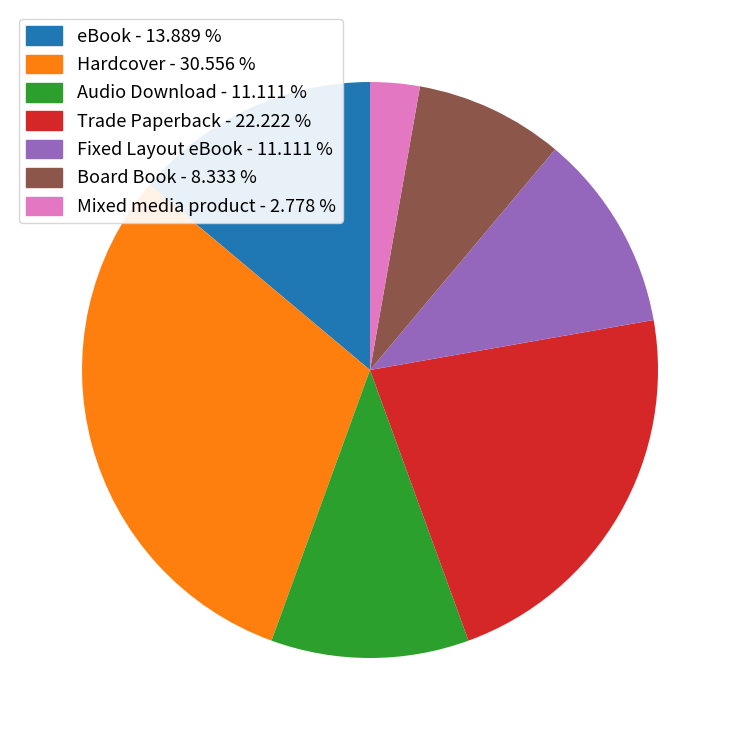

The Audio Download slice represents 11% of the pie. True or false?

True